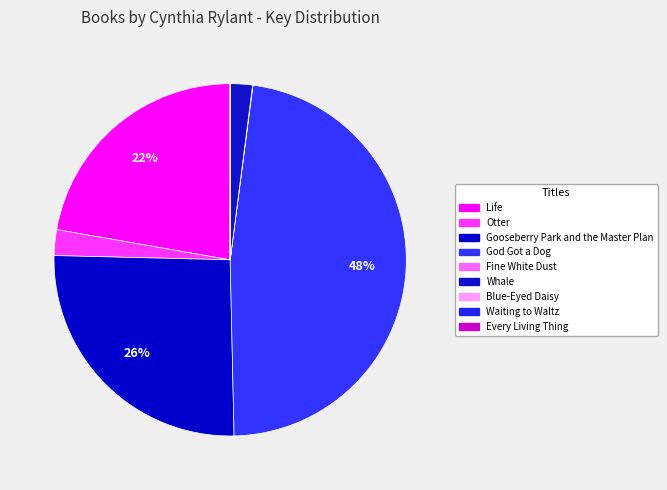

Is the sum of Blue-Eyed Daisy and Life greater than half?

No